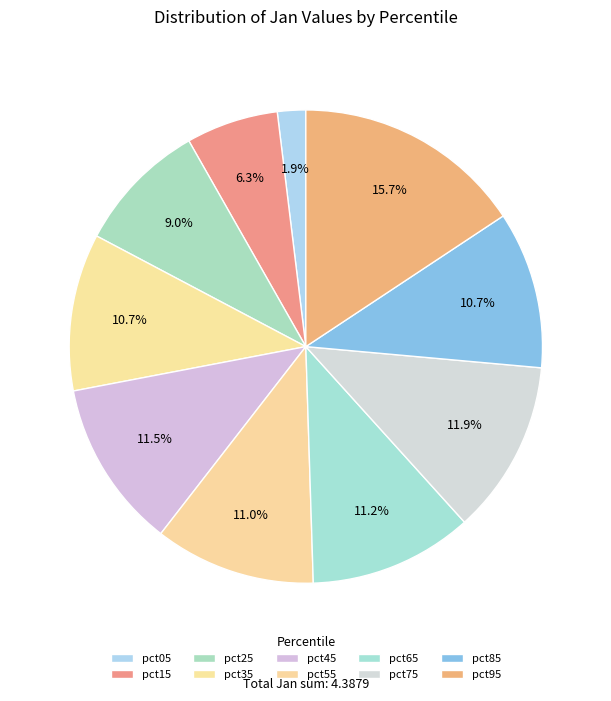

True or false: pct95 accounts for 16% of the total.

True